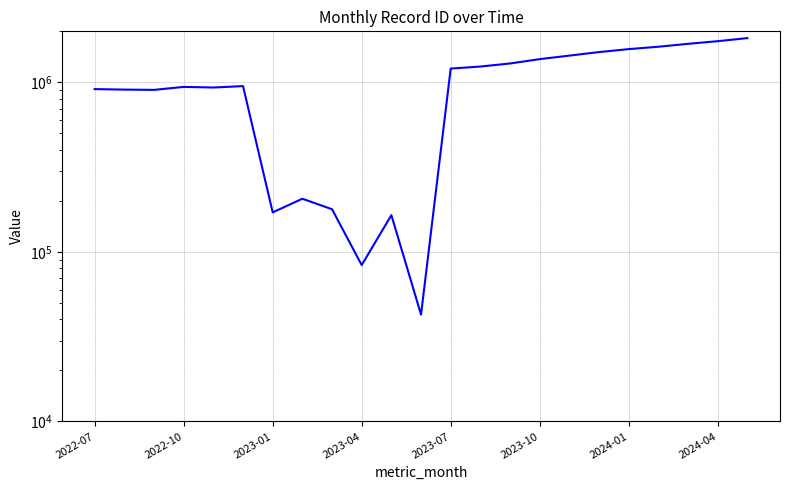

What is the sum of the values at 2023-02 and 2023-11?

1644172